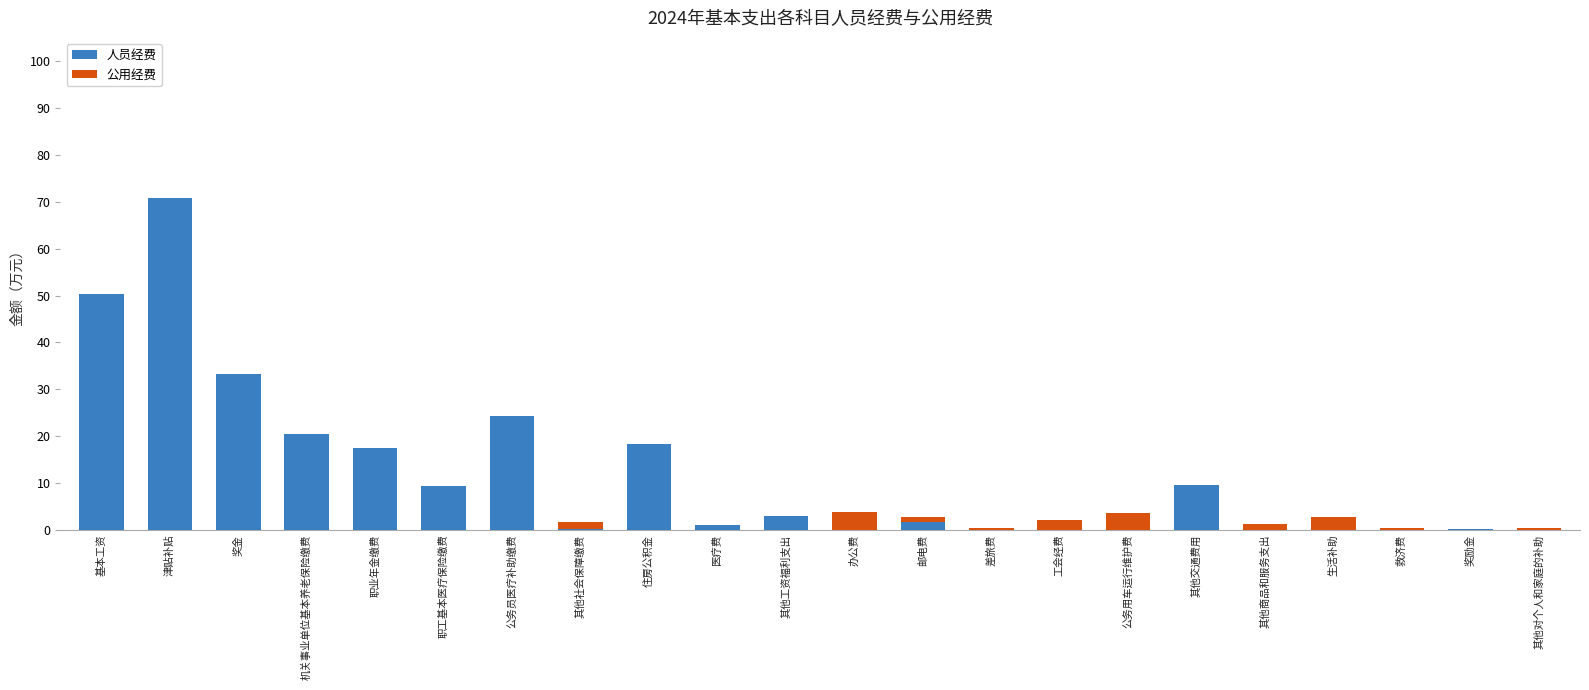

What is the highest value of the 人员经费 series?

70.9